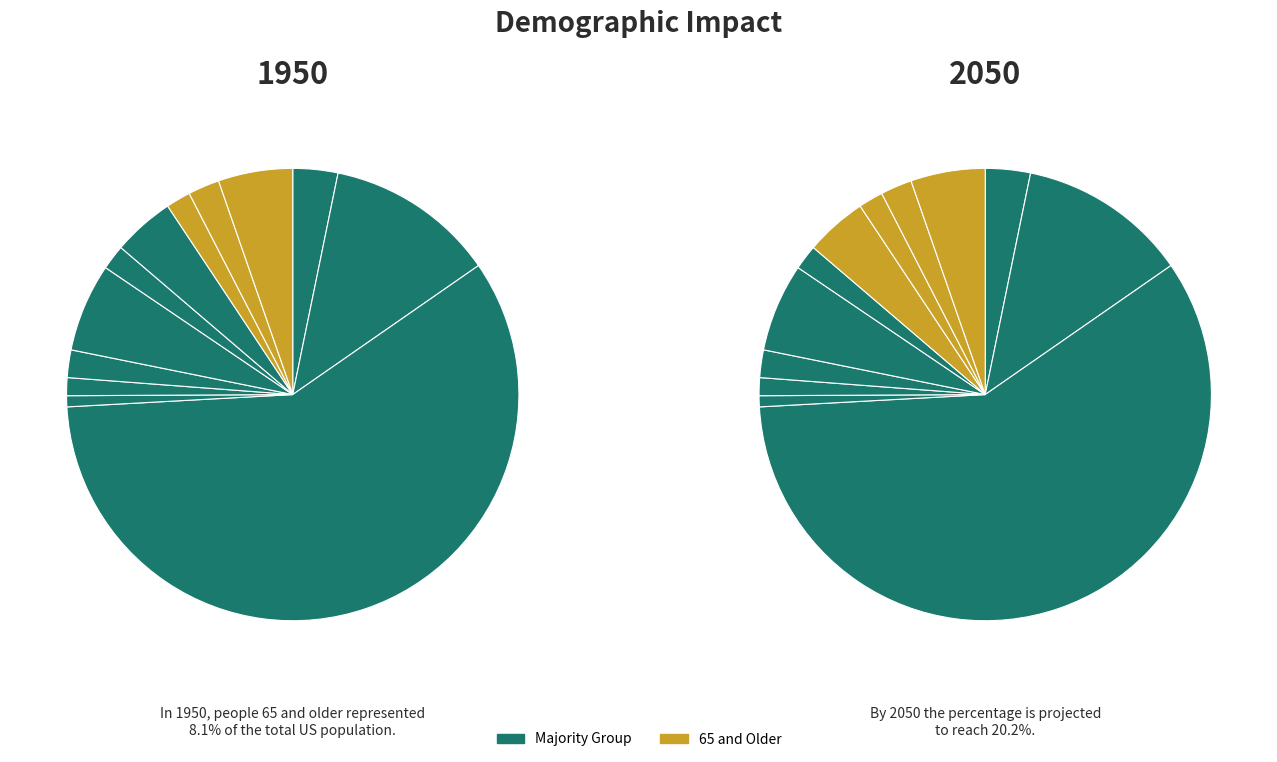

To the nearest percent, what is the difference between the largest and smallest slice percentages?

58%